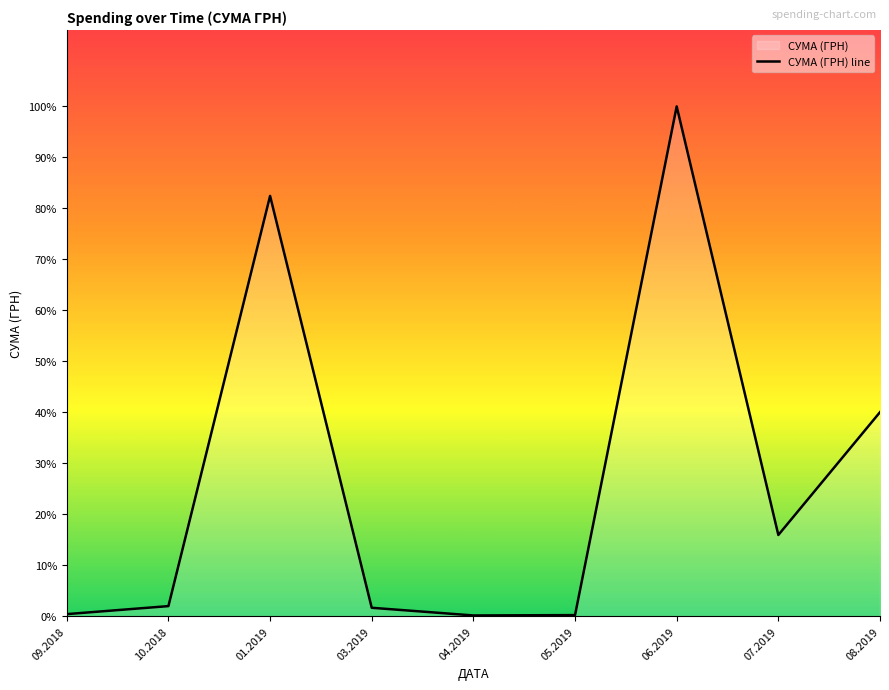

How many lines are shown in the chart?

1